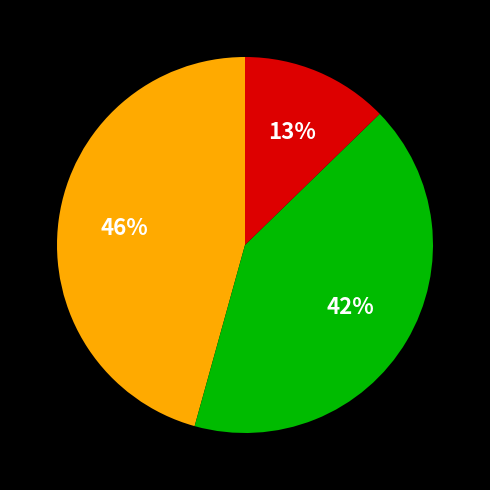

Is there a majority slice in this chart?

No